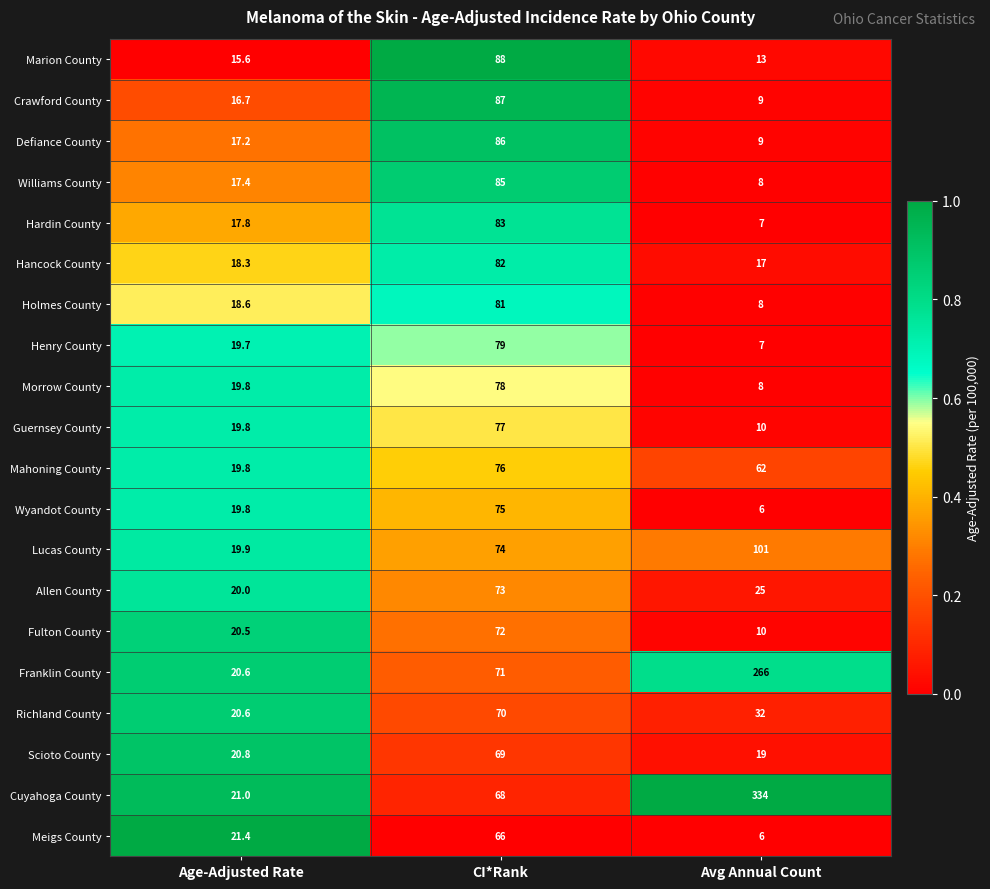

How many data points does each series have?

3